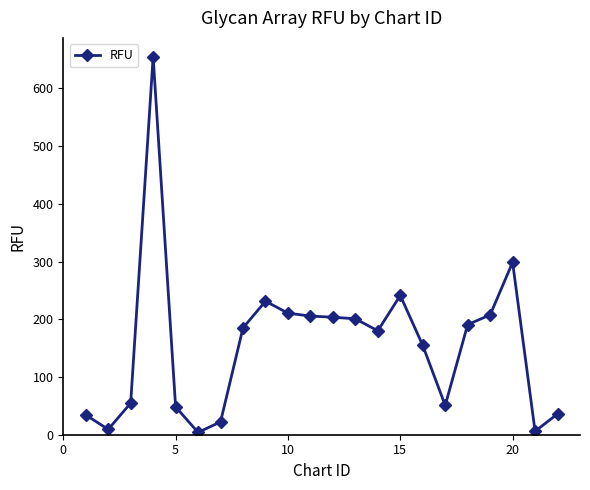

What is the average value?

155.9